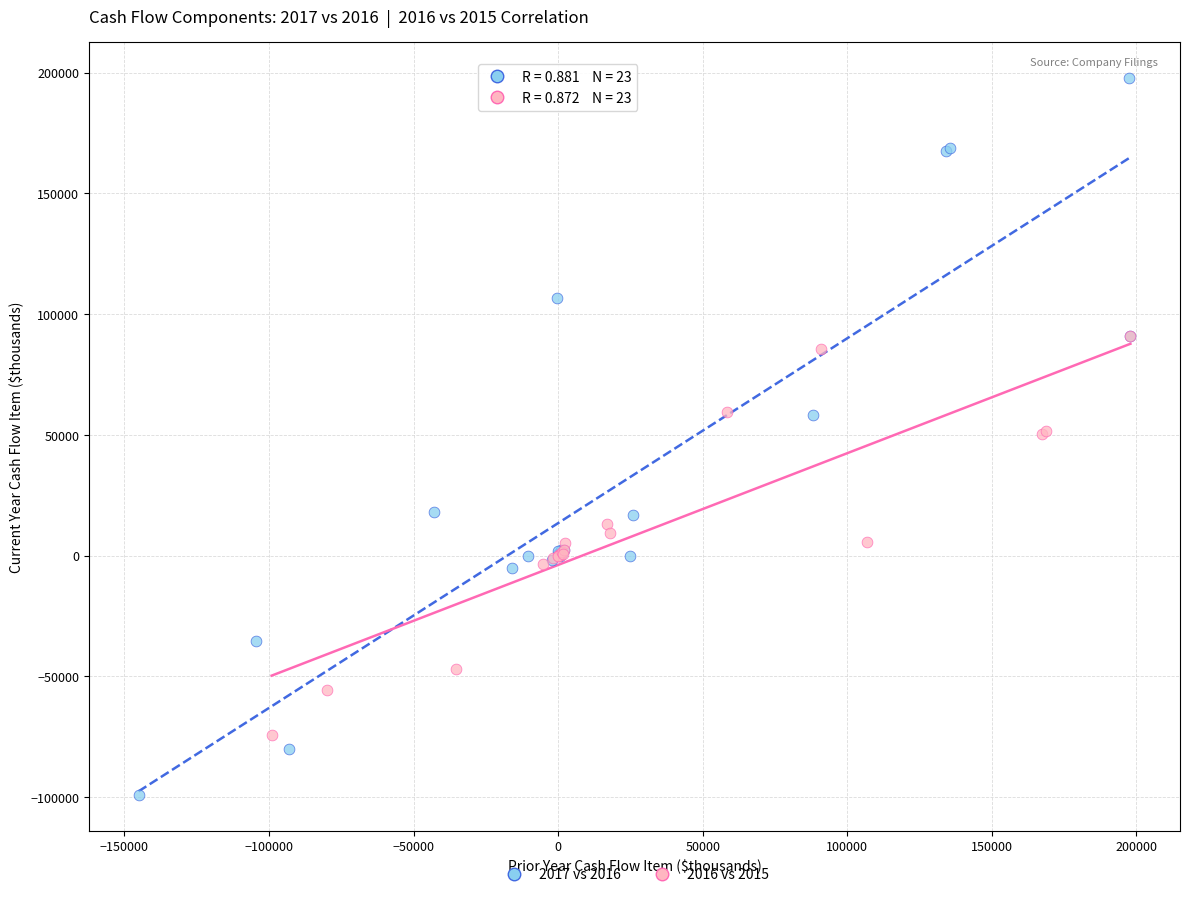

Which series reaches the minimum Y coordinate?

2017 vs 2016